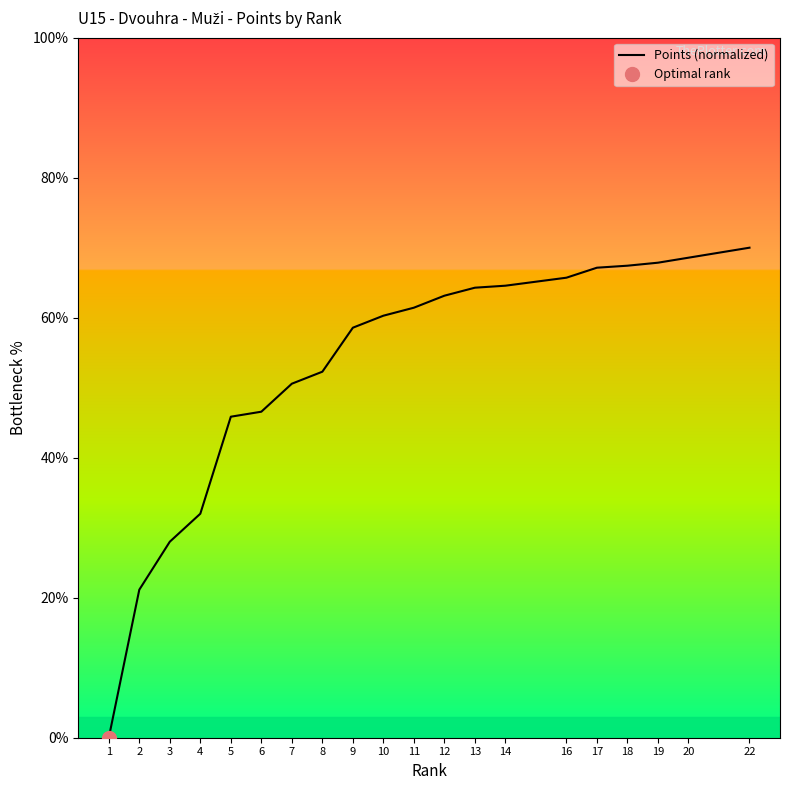

How many positive values are there?

19